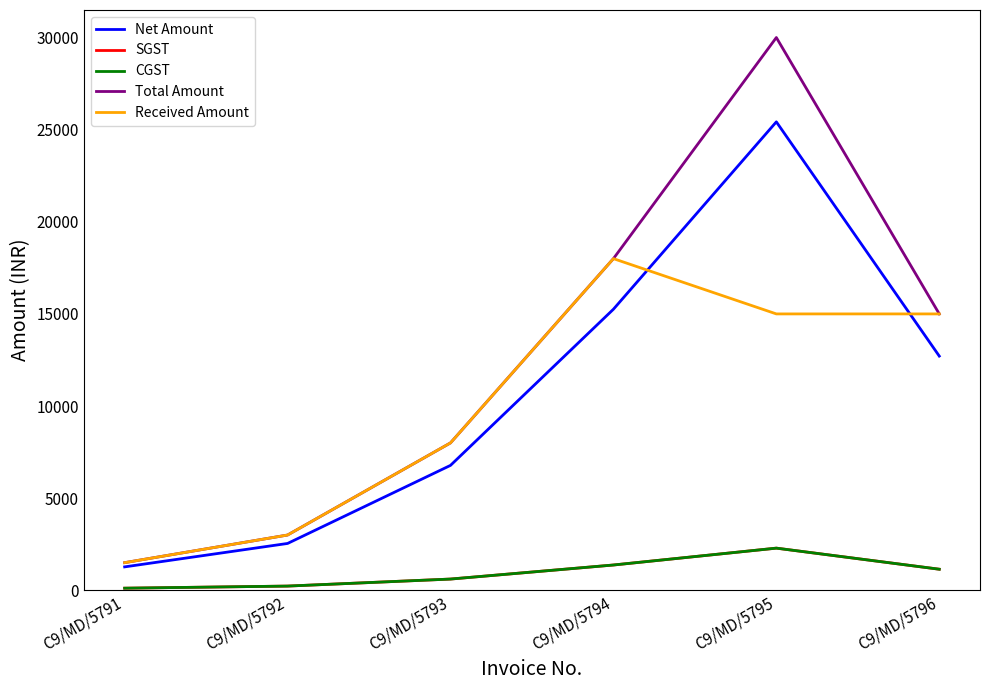

In CGST, how many points are higher than both neighbors (excluding endpoints)?

1